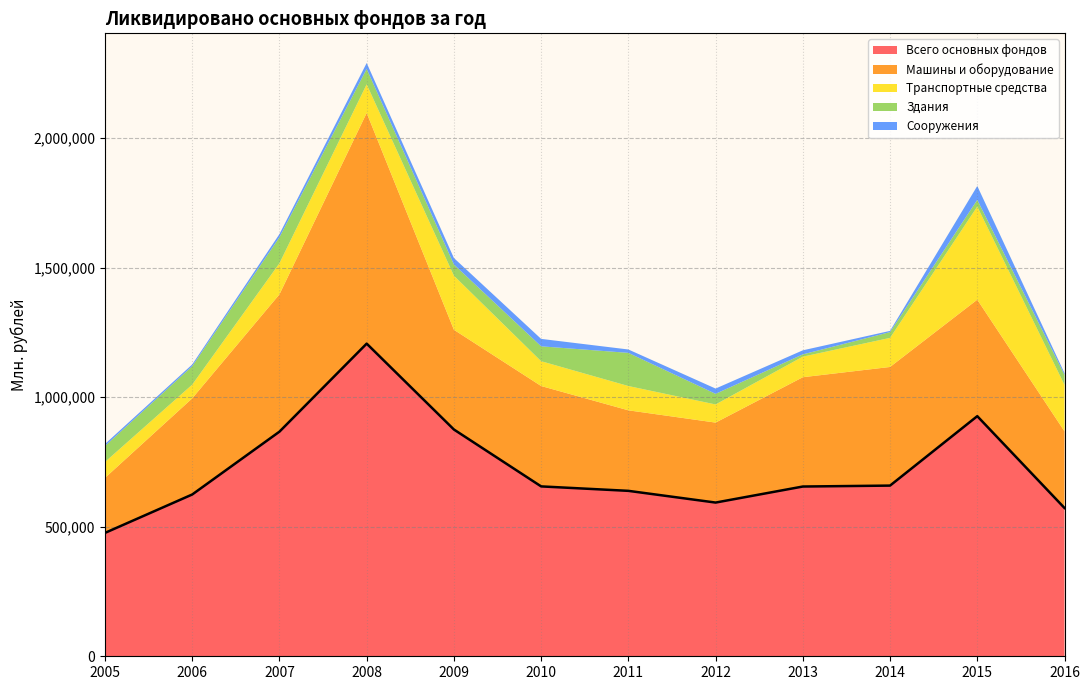

Is the value of Сооружения at 2015 greater than the value of Машины и оборудование at 2013?

No